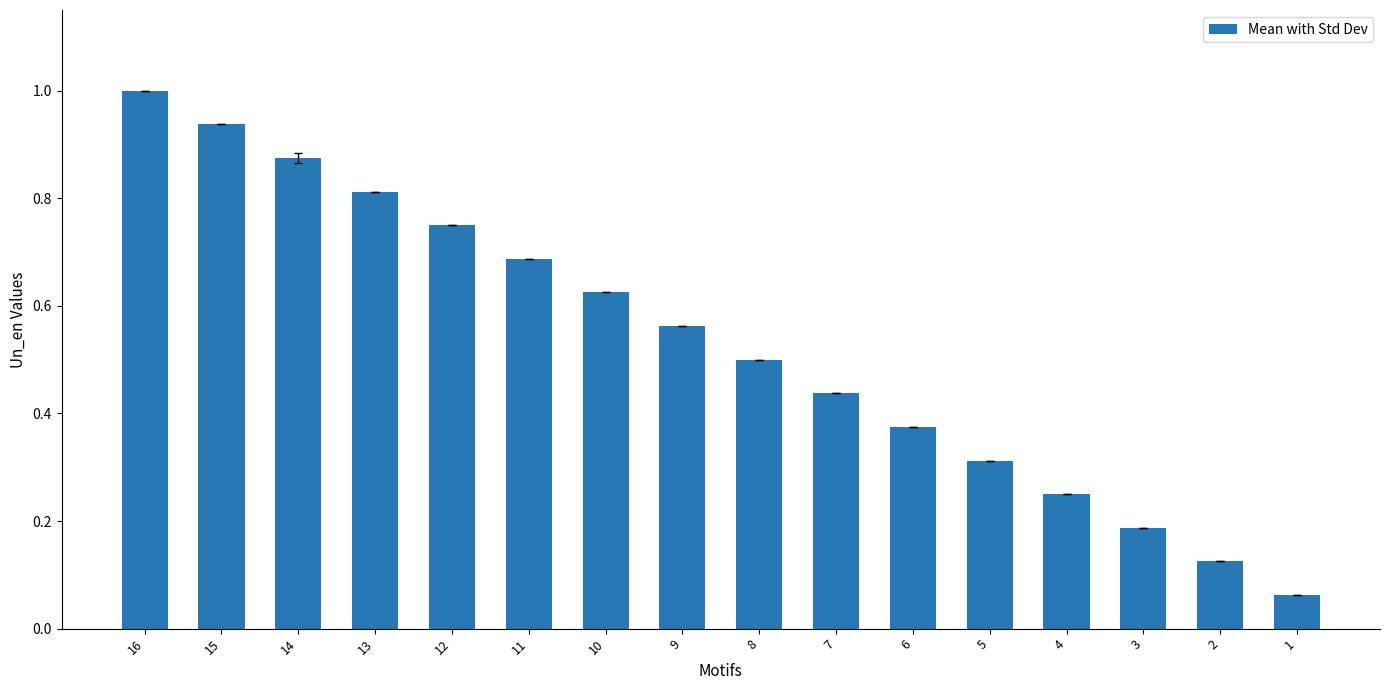

Count the number of categories in the chart.

16